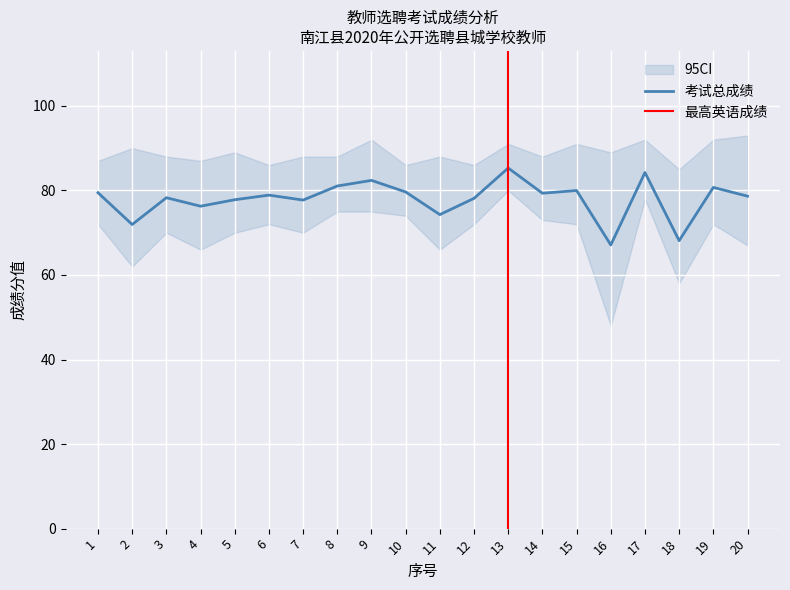

At how many categories does at least one series exceed 66?

20